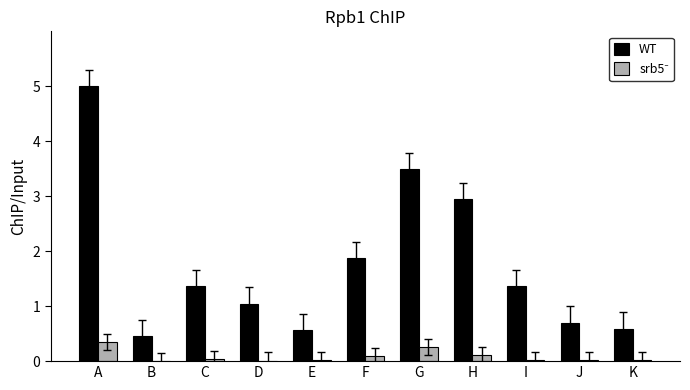

What is the maximum value for WT?

5.0